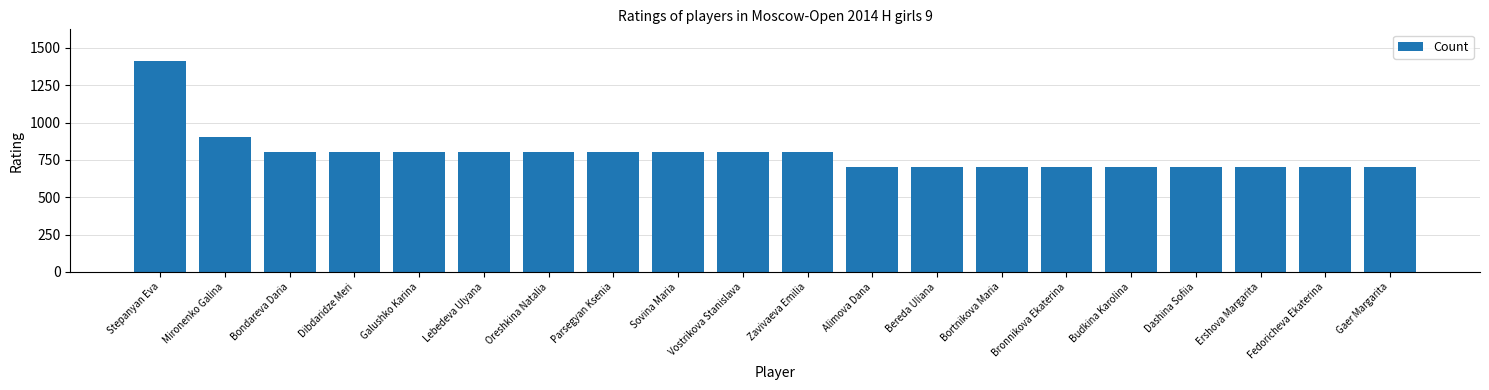

What is the sum of the values at Mironenko Galina and Bondareva Daria?

1700